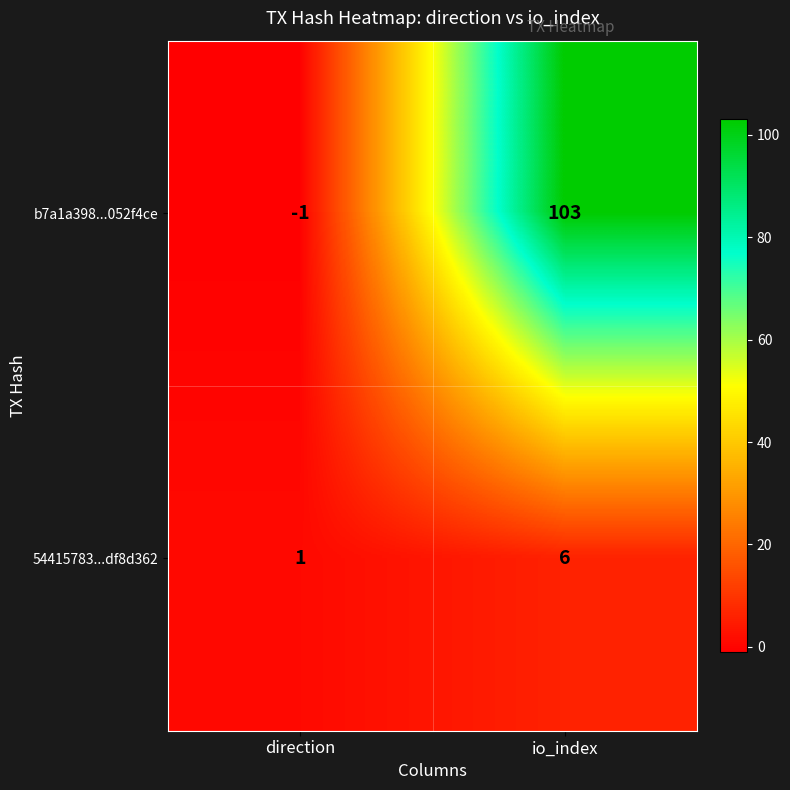

What is the greatest value displayed?

103